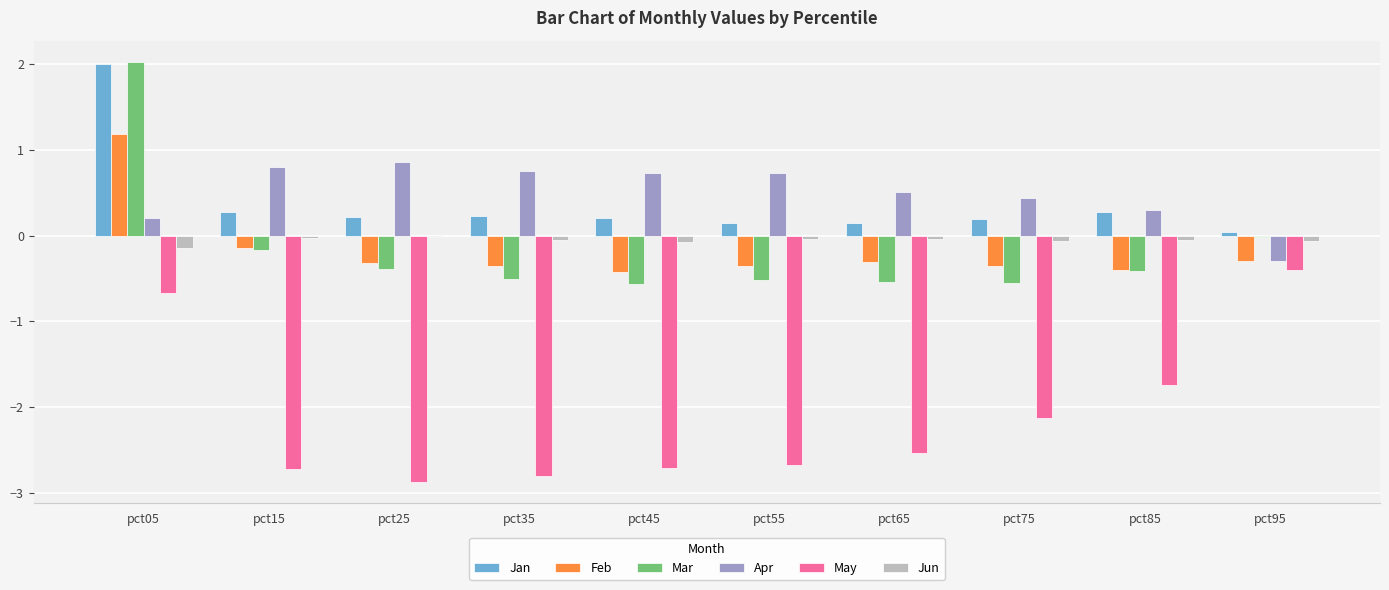

How many groups of bars are there?

10